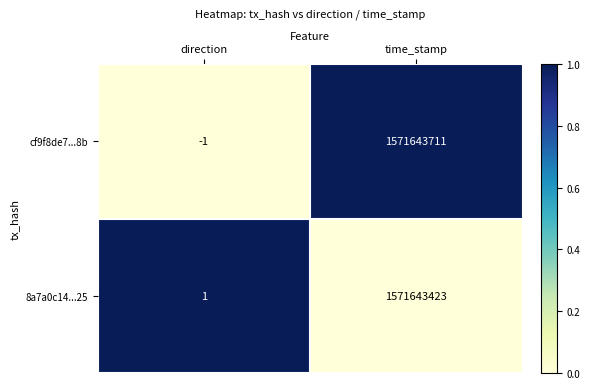

Which series has the largest total across all categories?

cf9f8de7...8b